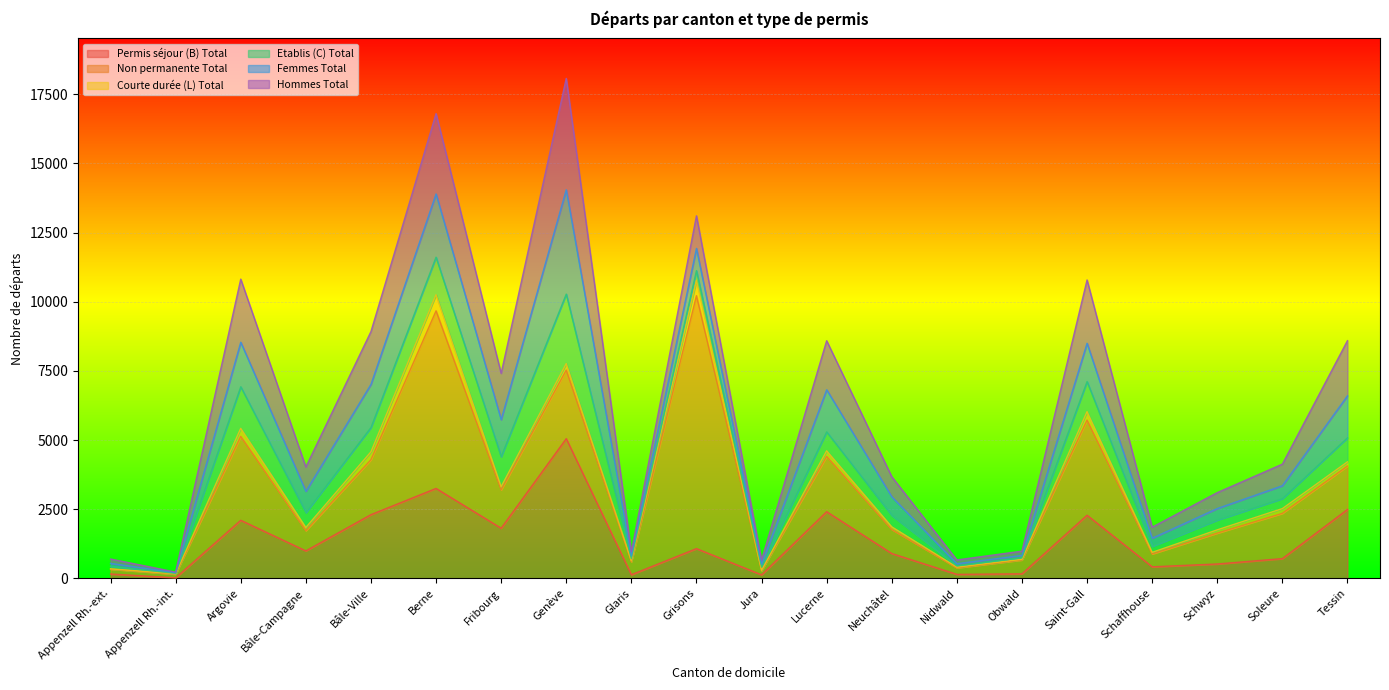

Reading left to right, what are all the values shown in this chart?

Permis séjour (B) Total: Appenzell Rh.-ext.=158	Appenzell Rh.-int.=20	Argovie=2099	Bâle-Campagne=993	Bâle-Ville=2303	Berne=3250	Fribourg=1813	Genève=5050	Glaris=132	Grisons=1075	Jura=128	Lucerne=2410	Neuchâtel=898	Nidwald=145	Obwald=164	Saint-Gall=2282	Schaffhouse=418	Schwyz=520	Soleure=714	Tessin=2490
Non permanente Total: Appenzell Rh.-ext.=175	Appenzell Rh.-int.=132	Argovie=3034	Bâle-Campagne=731	Bâle-Ville=1986	Berne=6420	Fribourg=1386	Genève=2479	Glaris=469	Grisons=9142	Jura=152	Lucerne=1999	Neuchâtel=871	Nidwald=236	Obwald=502	Saint-Gall=3438	Schaffhouse=466	Schwyz=1116	Soleure=1637	Tessin=1571
Courte durée (L) Total: Appenzell Rh.-ext.=12	Appenzell Rh.-int.=12	Argovie=289	Bâle-Campagne=115	Bâle-Ville=283	Berne=581	Fribourg=113	Genève=232	Glaris=33	Grisons=551	Jura=11	Lucerne=200	Neuchâtel=93	Nidwald=24	Obwald=23	Saint-Gall=306	Schaffhouse=56	Schwyz=118	Soleure=170	Tessin=150
Etablis (C) Total: Appenzell Rh.-ext.=92	Appenzell Rh.-int.=16	Argovie=1503	Bâle-Campagne=539	Bâle-Ville=881	Berne=1358	Fribourg=1086	Genève=2514	Glaris=78	Grisons=355	Jura=116	Lucerne=685	Neuchâtel=411	Nidwald=46	Obwald=54	Saint-Gall=1086	Schaffhouse=218	Schwyz=354	Soleure=362	Tessin=870
Femmes Total: Appenzell Rh.-ext.=106	Appenzell Rh.-int.=24	Argovie=1611	Bâle-Campagne=770	Bâle-Ville=1558	Berne=2285	Fribourg=1340	Genève=3770	Glaris=95	Grisons=804	Jura=104	Lucerne=1523	Neuchâtel=678	Nidwald=79	Obwald=87	Saint-Gall=1385	Schaffhouse=295	Schwyz=417	Soleure=466	Tessin=1518
Hommes Total: Appenzell Rh.-ext.=156	Appenzell Rh.-int.=24	Argovie=2280	Bâle-Campagne=877	Bâle-Ville=1909	Berne=2904	Fribourg=1672	Genève=4026	Glaris=148	Grisons=1177	Jura=151	Lucerne=1772	Neuchâtel=724	Nidwald=136	Obwald=154	Saint-Gall=2289	Schaffhouse=397	Schwyz=575	Soleure=780	Tessin=1992